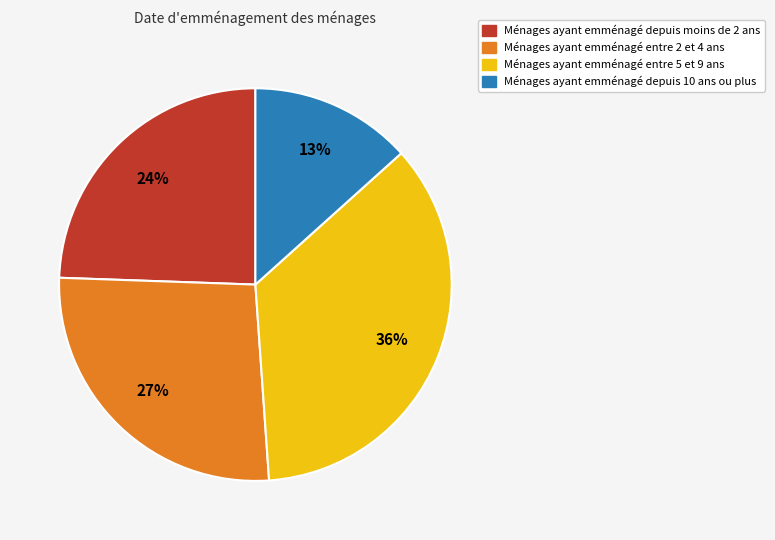

To the nearest percent, what is the average slice percentage?

25%